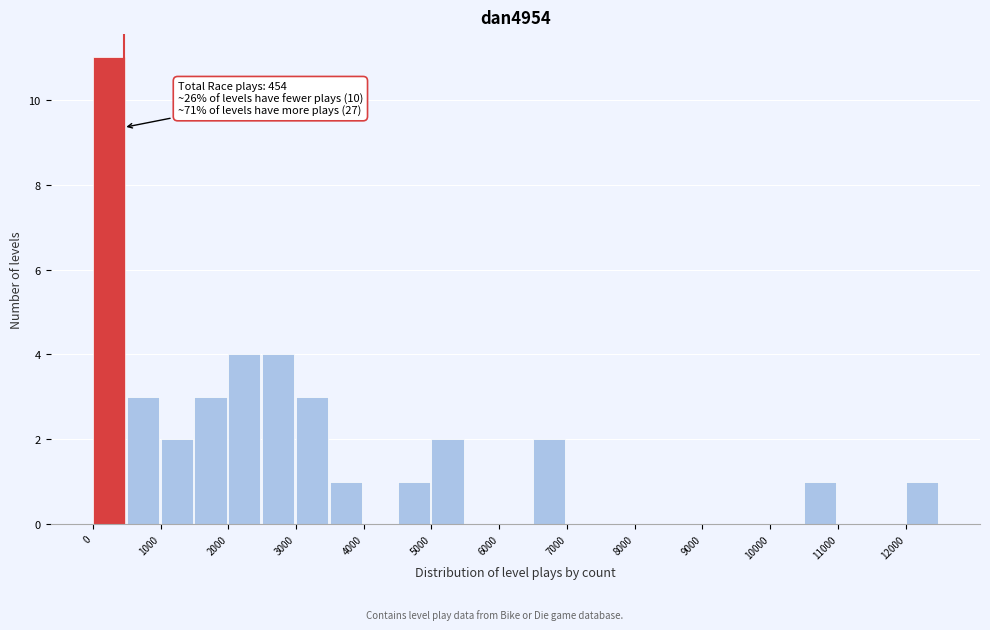

Which range on the x-axis has the tallest bar?

0 to 500